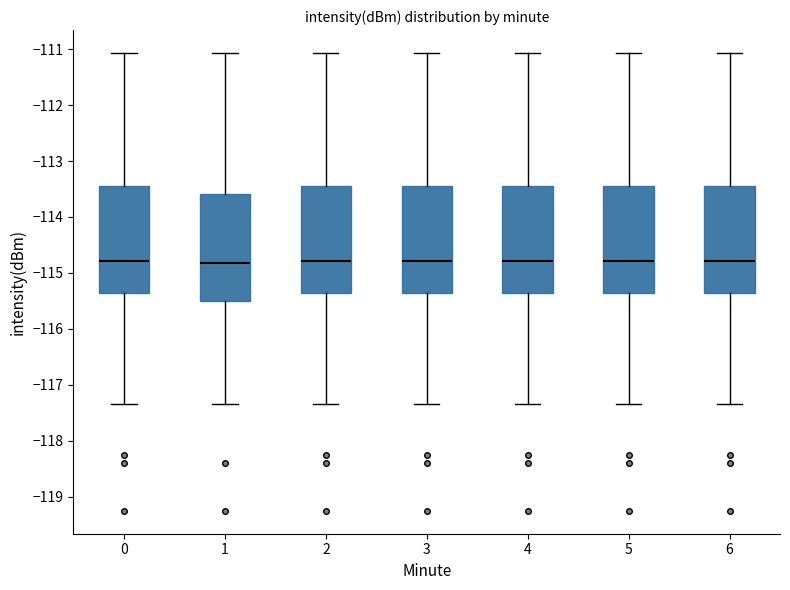

Reading left to right, read every box against the y-axis: the position of its median line, the range the box covers, and the ends of its whiskers. The values are not printed on the chart, so give them approximately, as read against the axis.

0: median -114.8, box -115.4 to -113.4, whiskers -117.3 to -111.1
1: median -114.8, box -115.5 to -113.6, whiskers -117.3 to -111.1
2: median -114.8, box -115.4 to -113.4, whiskers -117.3 to -111.1
3: median -114.8, box -115.4 to -113.4, whiskers -117.3 to -111.1
4: median -114.8, box -115.4 to -113.4, whiskers -117.3 to -111.1
5: median -114.8, box -115.4 to -113.4, whiskers -117.3 to -111.1
6: median -114.8, box -115.4 to -113.4, whiskers -117.3 to -111.1